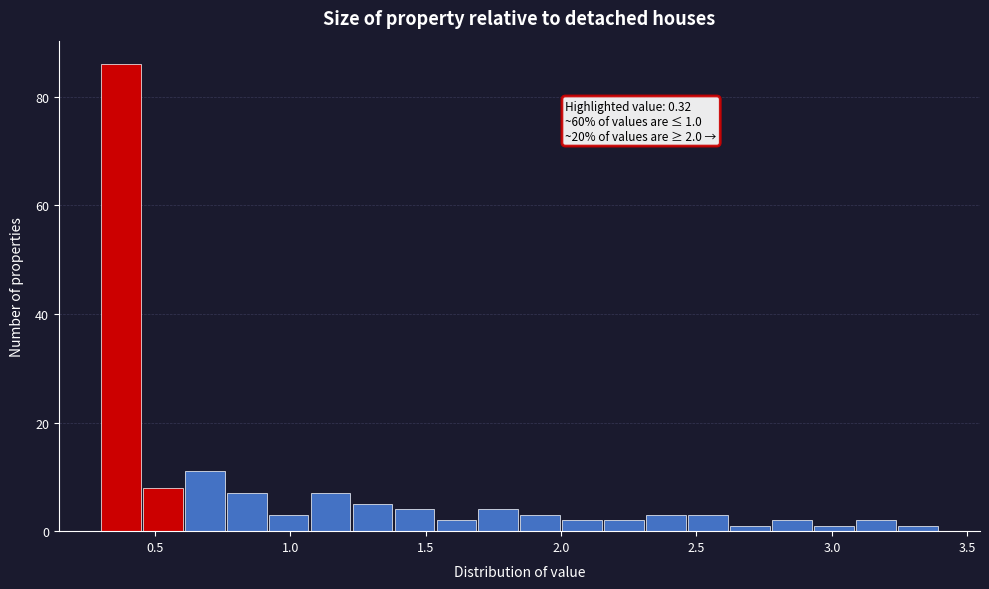

Read against the x-axis, roughly where is the centre of the tallest bar?

0.35